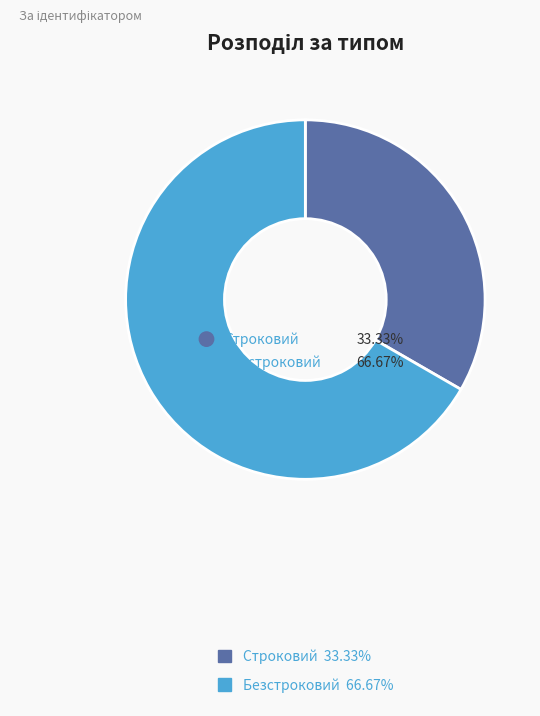

Which slice is the smallest?

Строковий